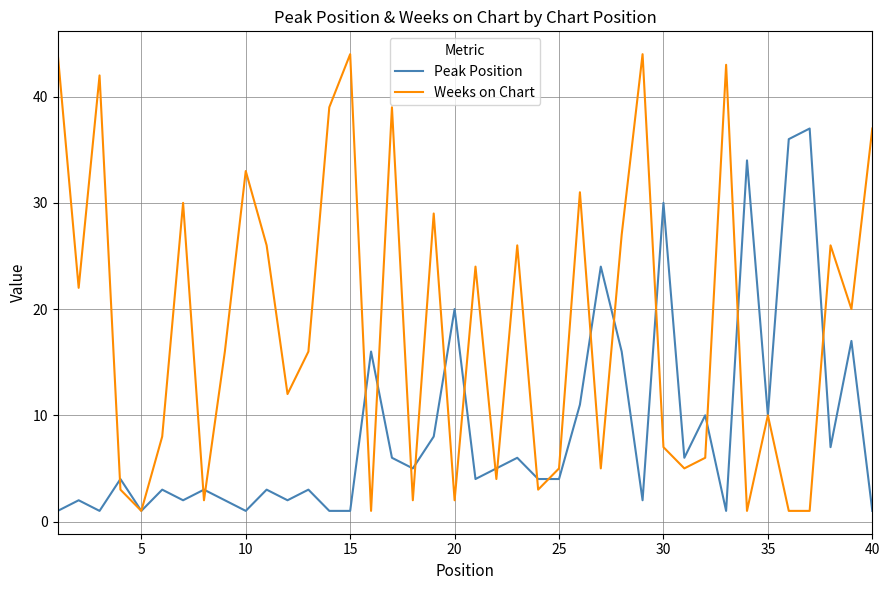

Which series has the widest spread of values?

Weeks on Chart